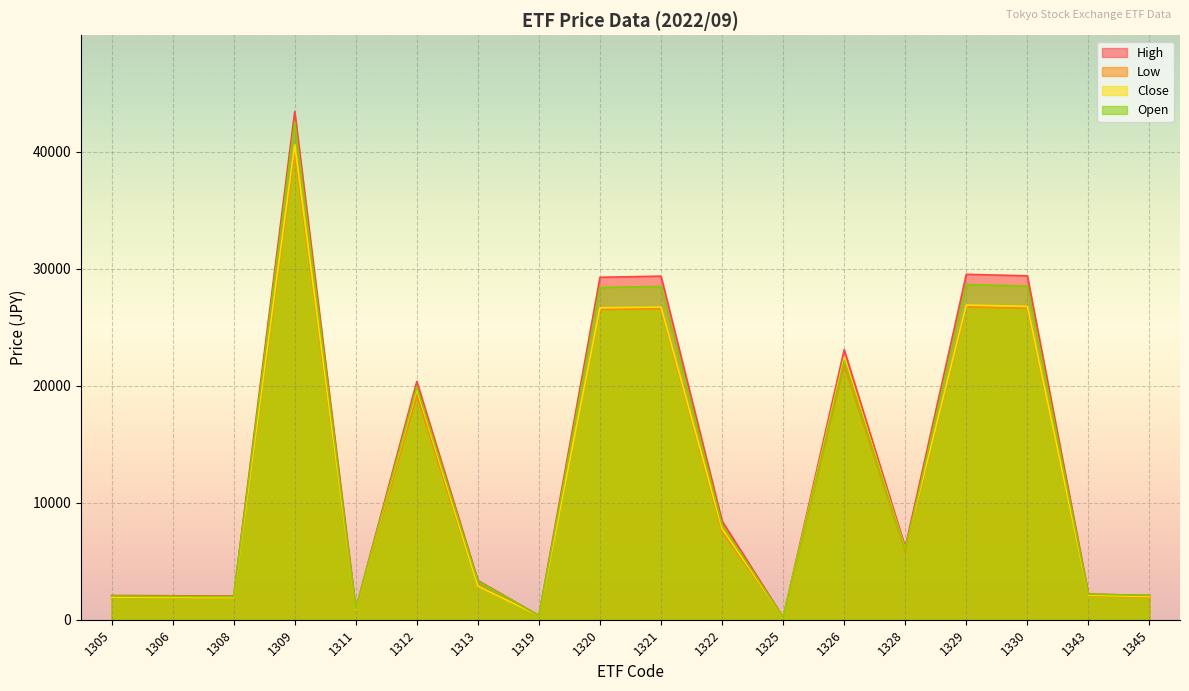

What is the smallest value displayed?

189.0